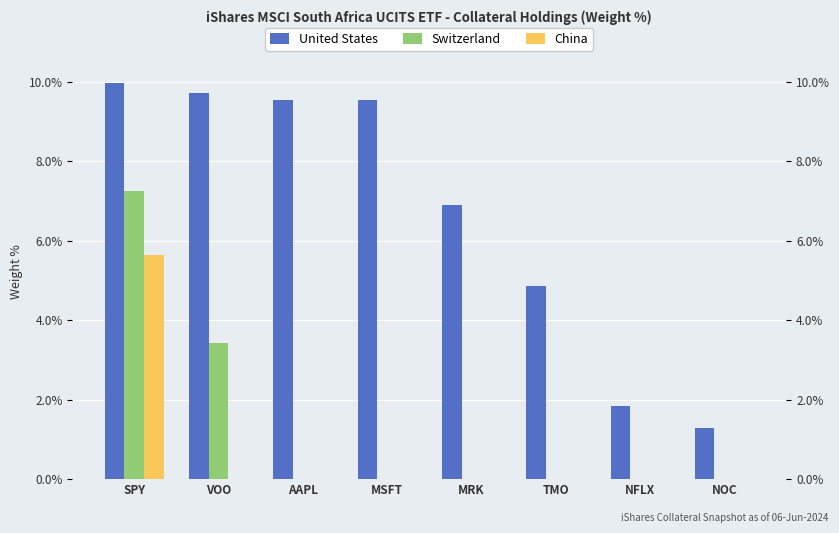

What are all the series names shown in the legend?

United States, Switzerland, China